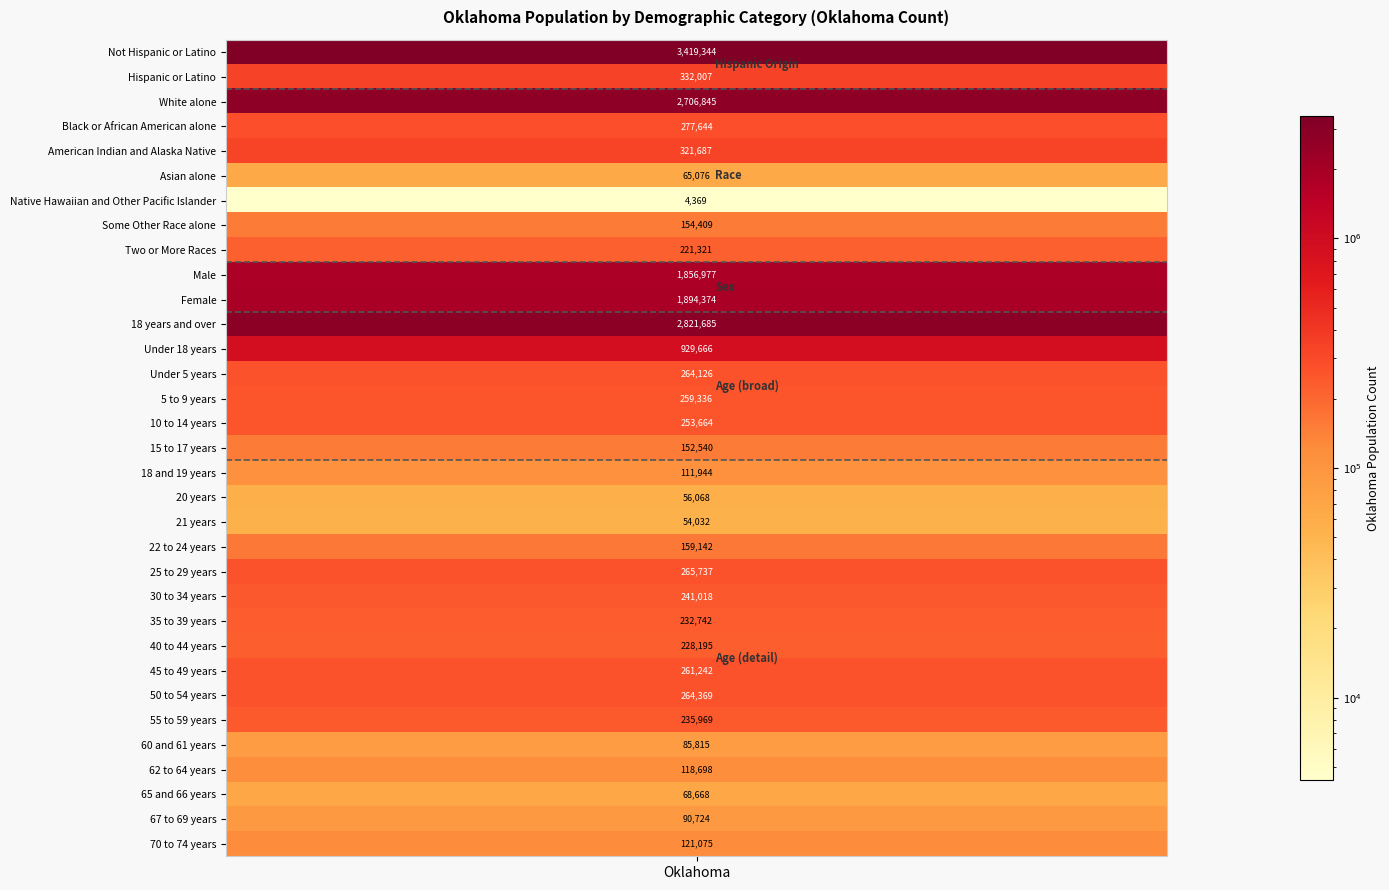

What is the minimum value shown in the chart?

4369